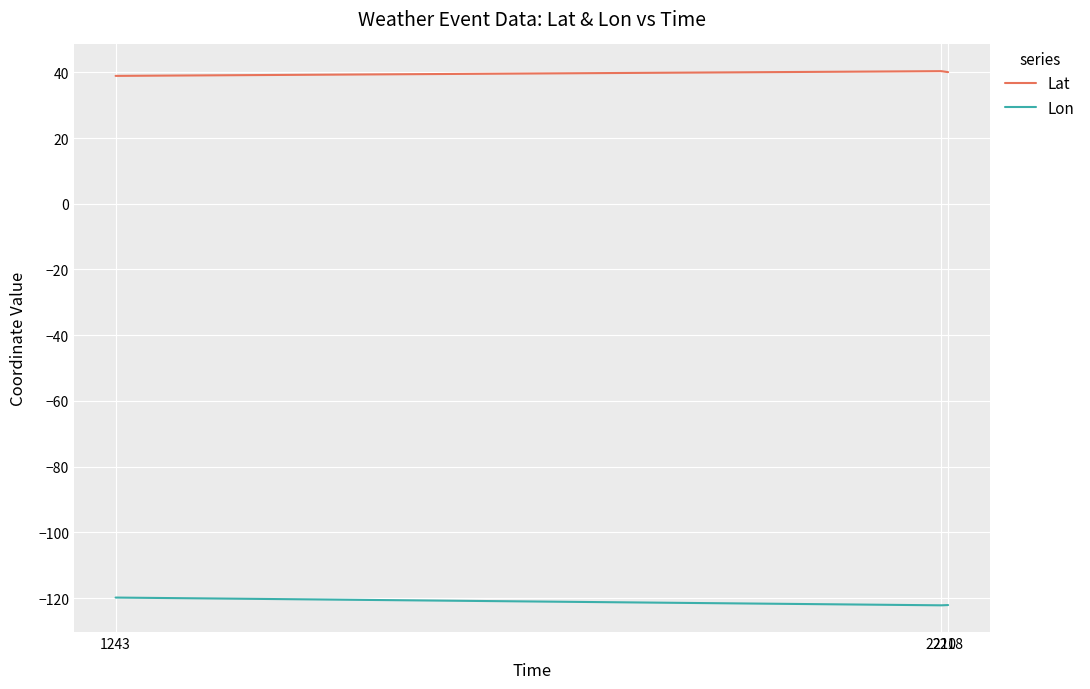

Rank the series by their average value, from highest to lowest.

Lat, Lon